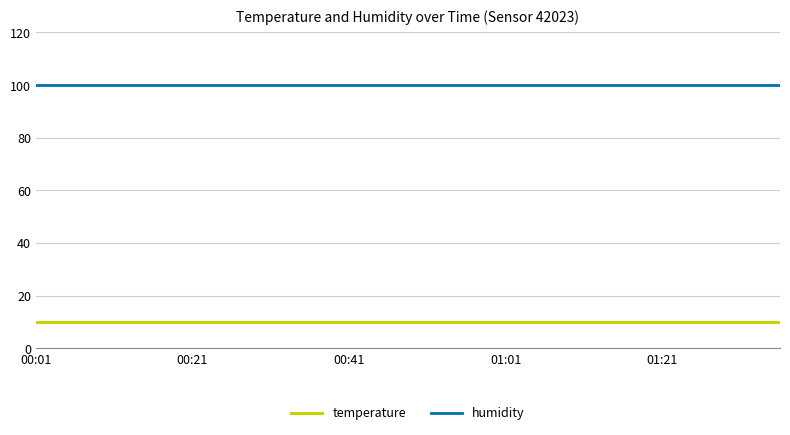

True or false: humidity and temperature intersect in this chart.

False